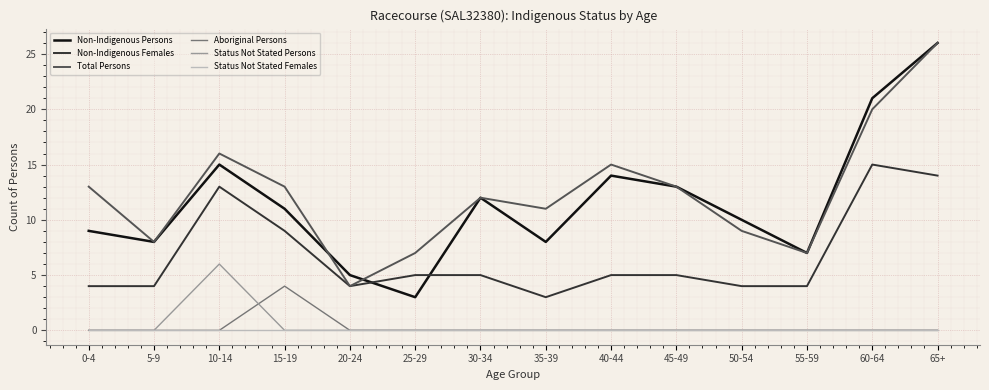

The Non-Indigenous Females series shows 3 at 45-49. True or false?

False